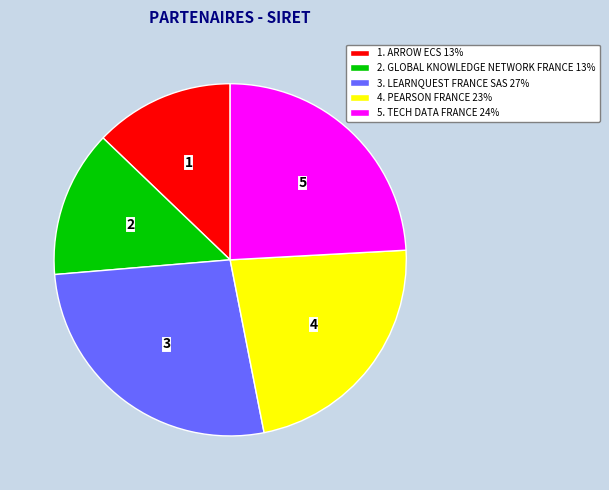

Between 2. GLOBAL KNOWLEDGE NETWORK FRANCE 13% and 3. LEARNQUEST FRANCE SAS 27%, which is larger?

3. LEARNQUEST FRANCE SAS 27%